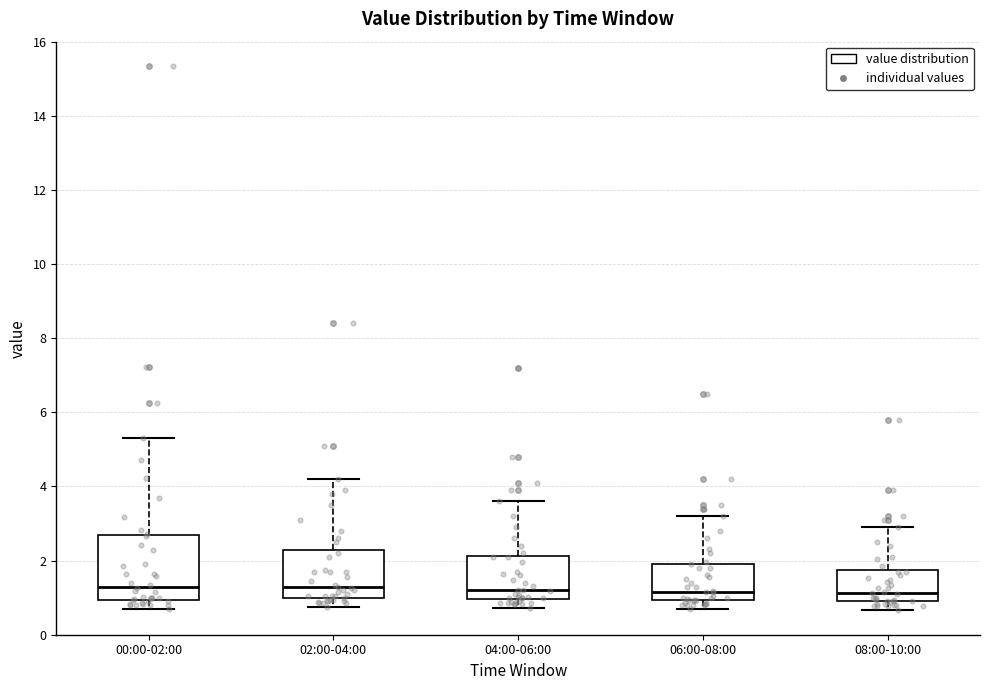

Where does the lower whisker of the box for 08:00-10:00 end on the y-axis? The values are not printed on the chart, so give them approximately, as read against the axis.

0.6